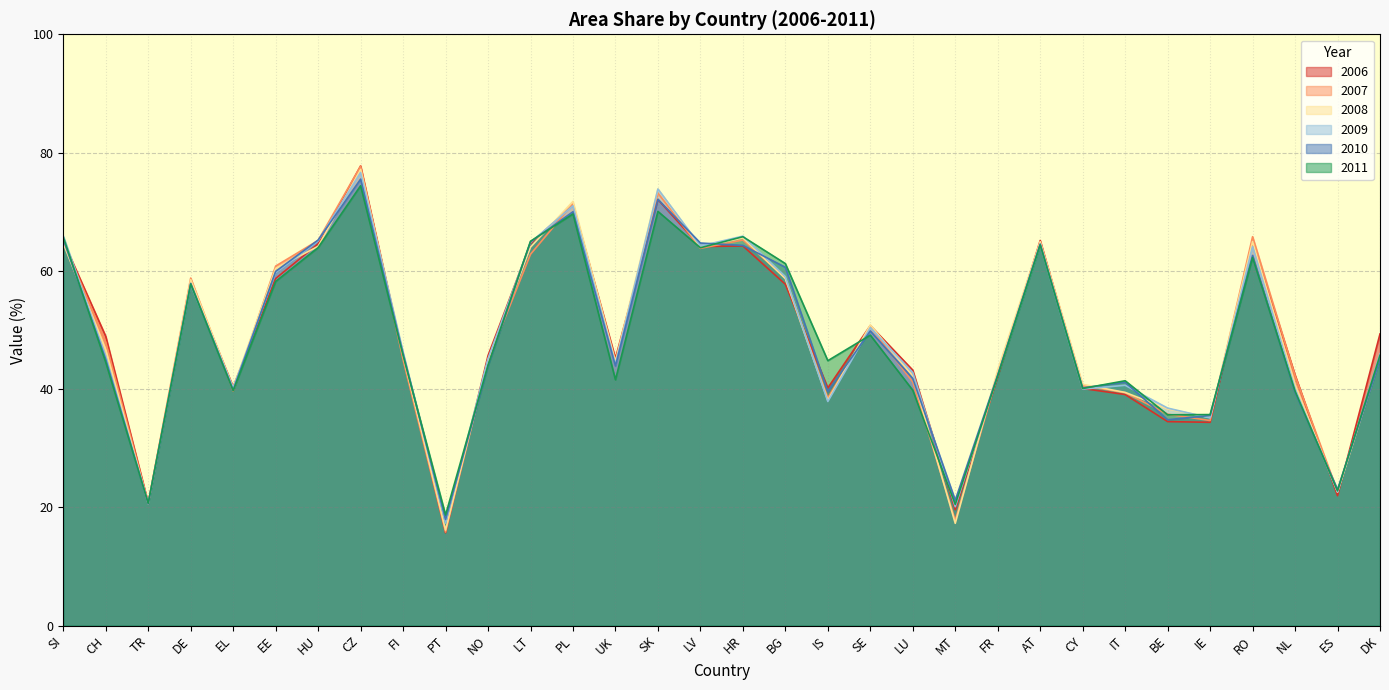

What is the maximum value for 2010?

75.5